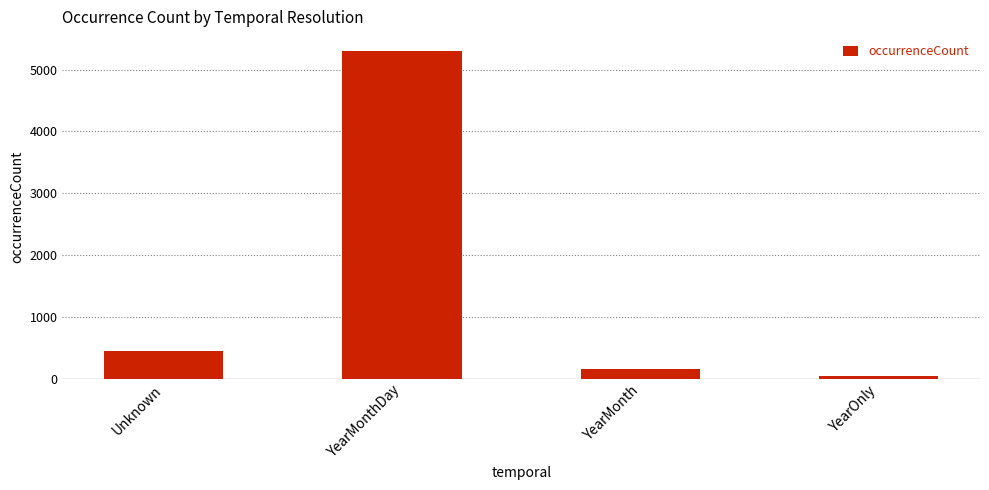

Rank the categories by value from lowest to highest.

YearOnly, YearMonth, Unknown, YearMonthDay